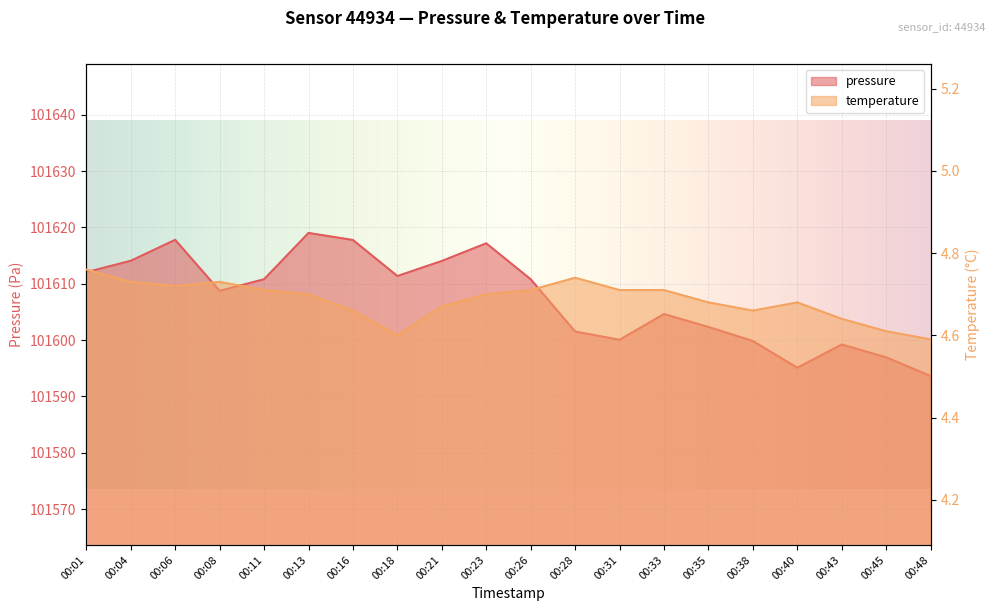

What is the difference between the maximum and minimum values in the temperature series?

0.2